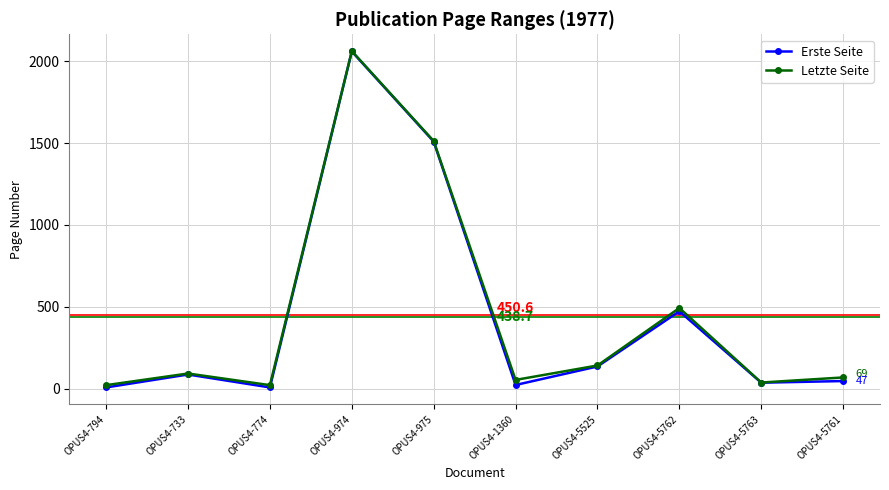

What is the label of the 2nd point from the left?

OPUS4-733